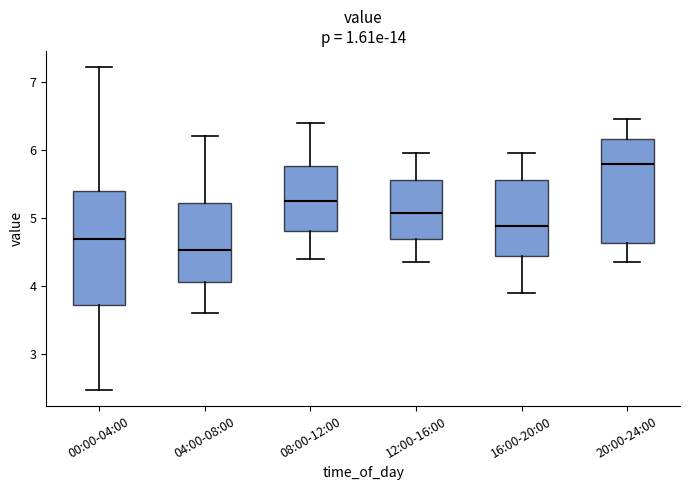

Reading left to right, read every box against the y-axis: the position of its median line, the range the box covers, and the ends of its whiskers. The values are not printed on the chart, so give them approximately, as read against the axis.

00:00-04:00: median 4.7, box 3.7 to 5.4, whiskers 2.5 to 7.2
04:00-08:00: median 4.5, box 4.1 to 5.2, whiskers 3.6 to 6.2
08:00-12:00: median 5.3, box 4.8 to 5.8, whiskers 4.4 to 6.4
12:00-16:00: median 5.1, box 4.7 to 5.6, whiskers 4.4 to 6.0
16:00-20:00: median 4.9, box 4.4 to 5.6, whiskers 3.9 to 6.0
20:00-24:00: median 5.8, box 4.6 to 6.2, whiskers 4.4 to 6.5